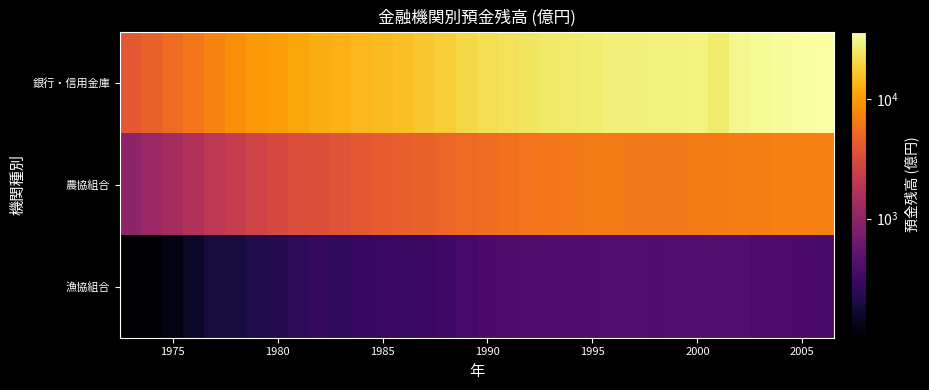

Reading right to left, extract all data points from this chart.

銀行・信用金庫: 36618.0	35000.0	33691.0	32811.0	31465.0	26448.2	29359.3	29043.8	28796.3	28309.1	27828.7	26755.9	26147.5	25414.4	24398.9	23578.5	22299.0	20137.5	18113.5	16768.9	15397.8	14777.5	13992.9	13276.4	12595.6	11491.3	10315.0	9721.5	8567.7	7359.6	6322.1	5405.1	4594.5	3991.4
農協組合: 7051.4	7112.9	6995.8	6841.6	6838.2	6696.1	6654.3	6496.2	6475.3	6499.1	6646.8	6604.0	6451.5	6270.6	6069.4	5806.4	5500.4	5224.7	4884.1	4648.9	4447.5	4243.8	3962.3	3686.9	3493.0	3276.0	3021.2	2666.9	2313.9	1948.1	1640.2	1423.2	1214.5	1010.9
漁協組合: 362.8	373.7	391.9	391.2	413.4	426.9	415.4	416.2	409.9	418.5	416.3	408.0	409.3	406.8	398.5	378.3	375.9	345.4	314.2	294.8	289.2	292.2	281.6	265.0	275.3	254.9	224.7	215.1	186.6	185.8	152.1	119.5	102.1	101.3